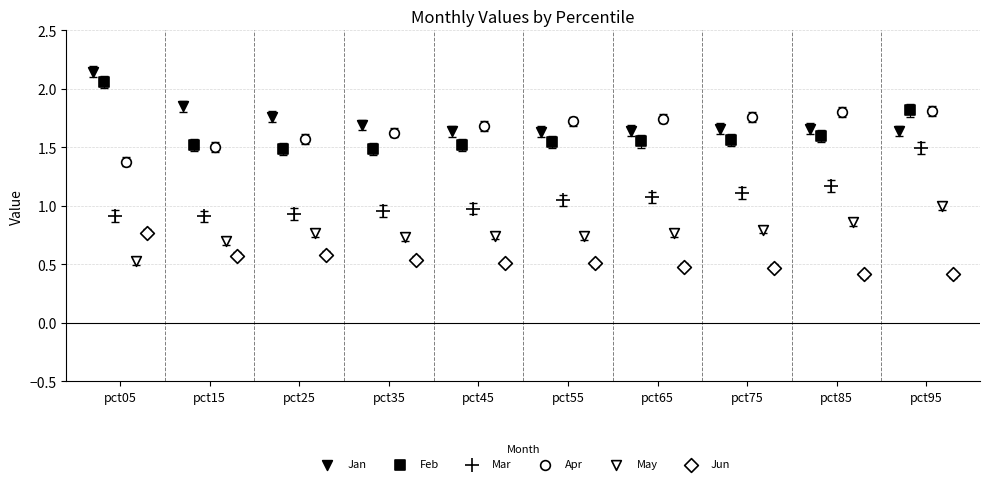

Which series reaches the maximum Y coordinate?

Jan